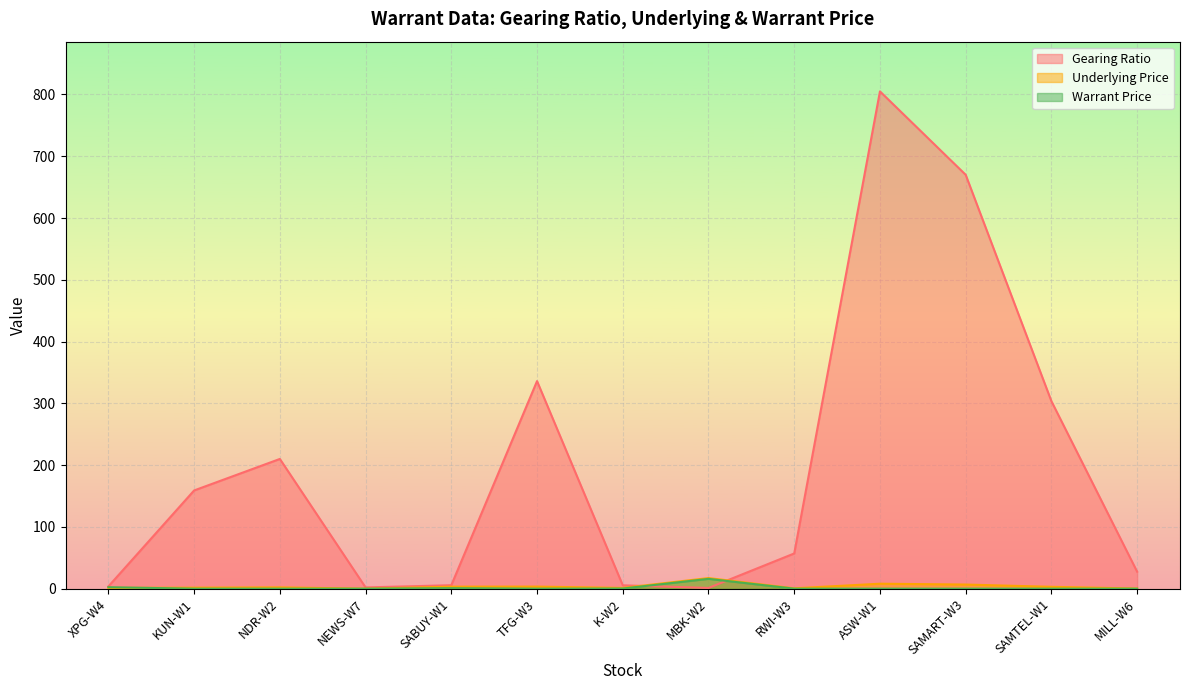

True or false: Gearing Ratio has more than 1 points higher than both neighbors.

True